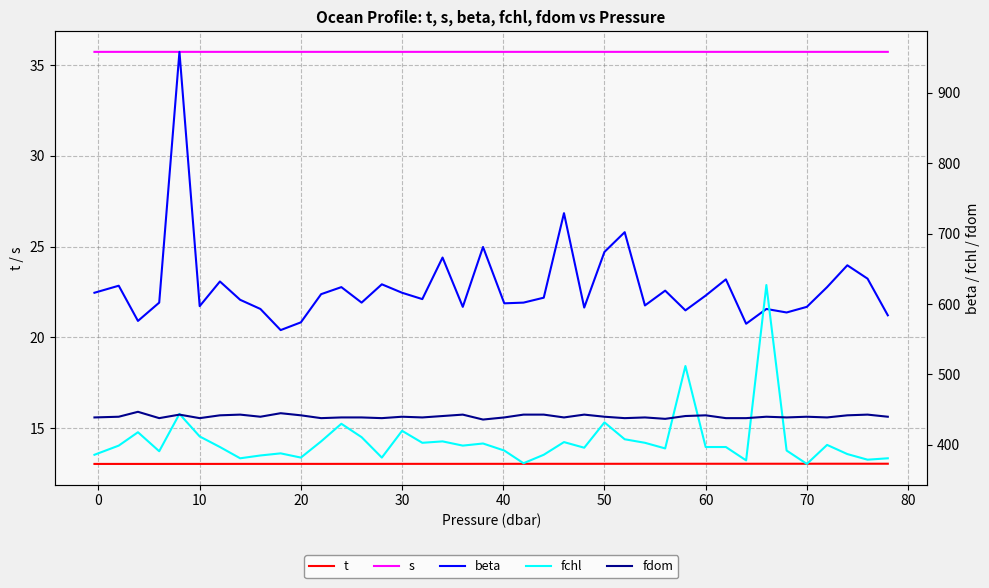

Which series has the widest spread of values?

beta